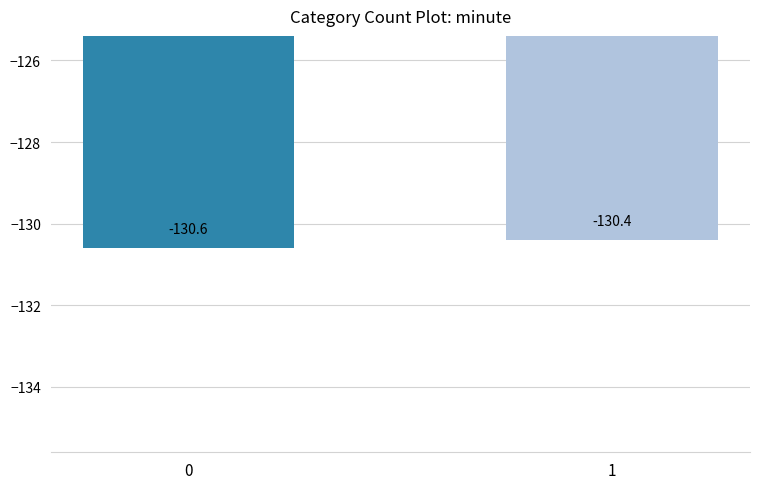

True or false: the data shows -191.8 at 0.

False